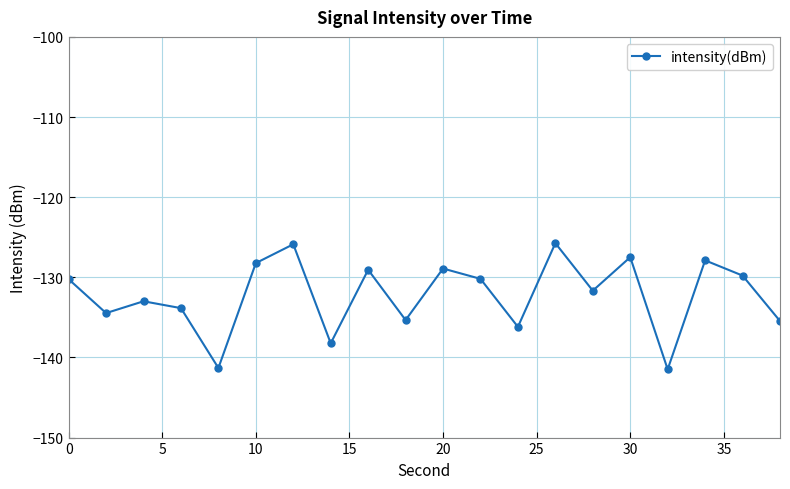

True or false: the data has more than 2 interior local peaks.

True